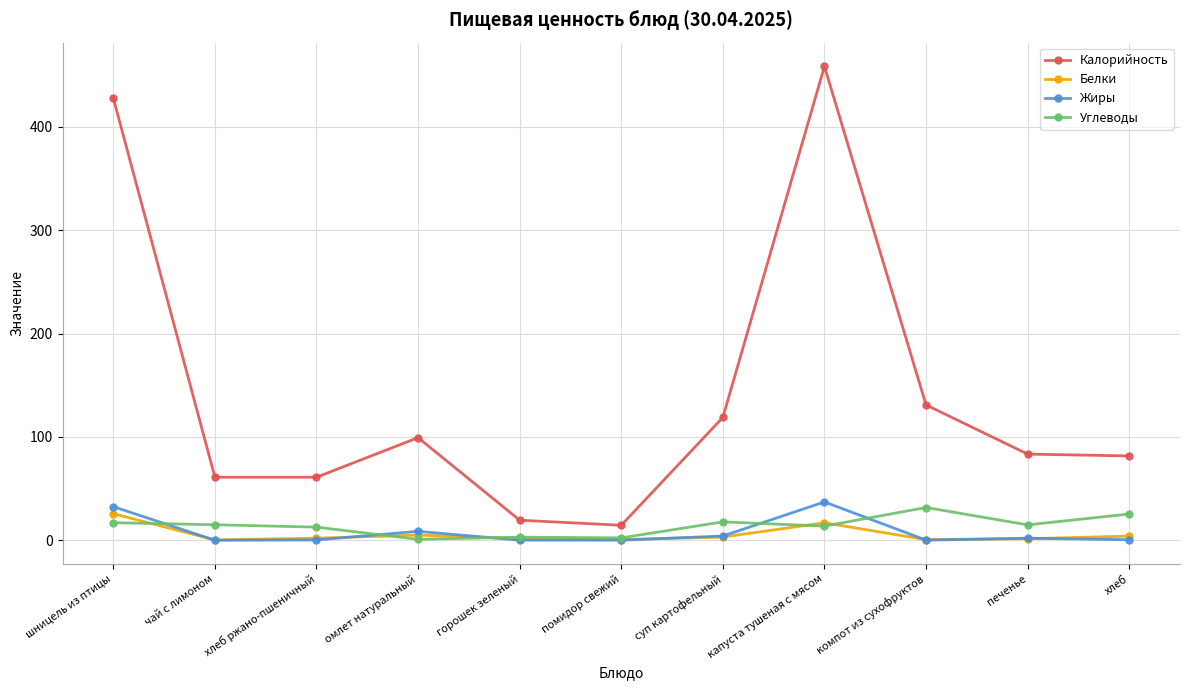

What is the difference between the maximum and minimum values in the Углеводы series?

30.8